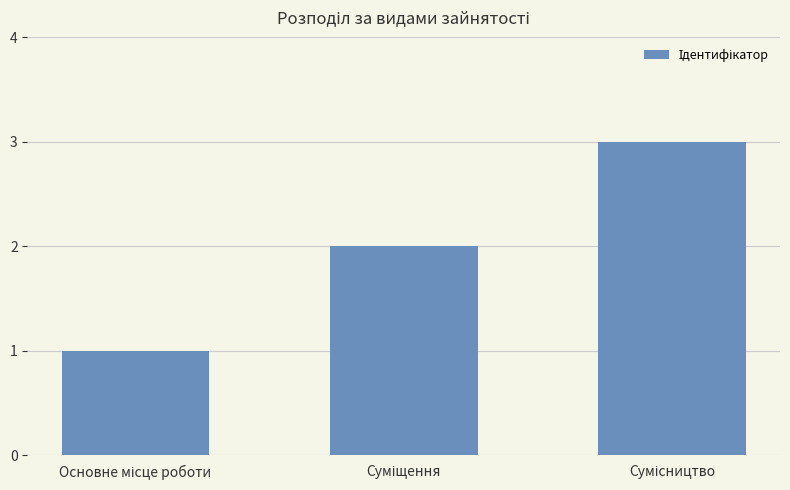

What is the greatest value displayed?

3